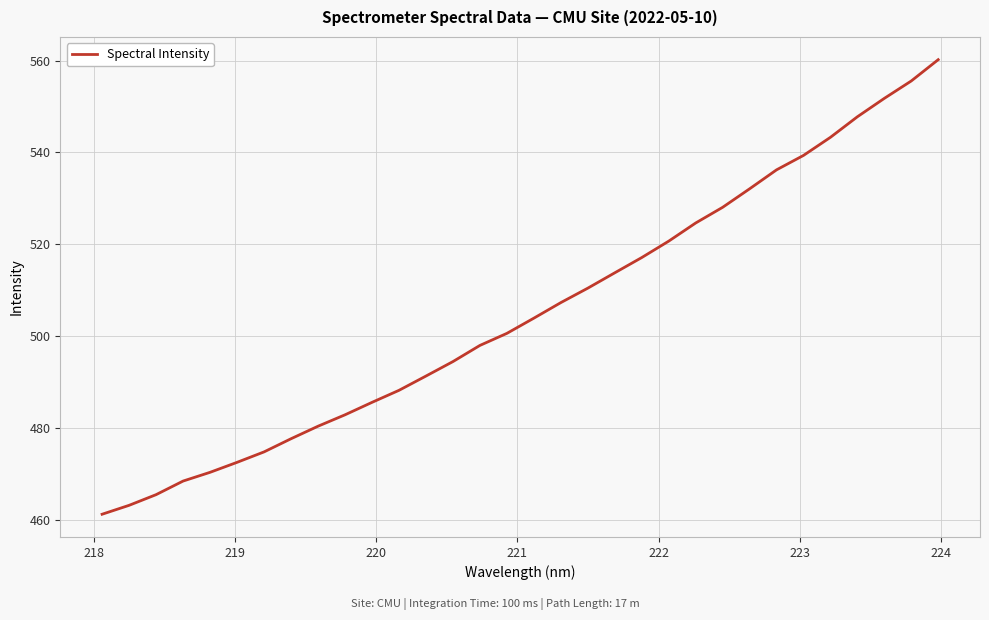

What is the greatest value displayed?

560.2